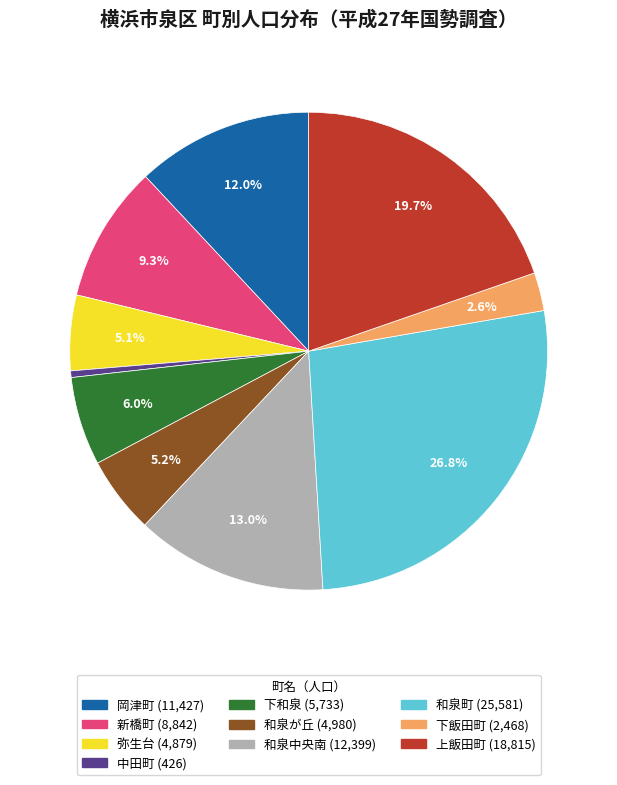

To the nearest percent, what is the difference between the 上飯田町 and 中田町 slice percentages?

19%